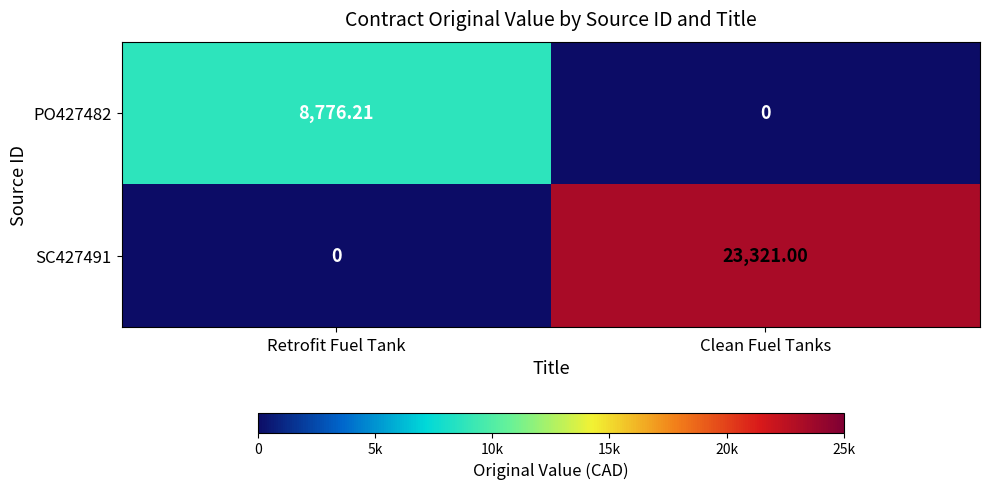

List the labels in order of PO427482 value, smallest first.

Clean Fuel Tanks, Retrofit Fuel Tank